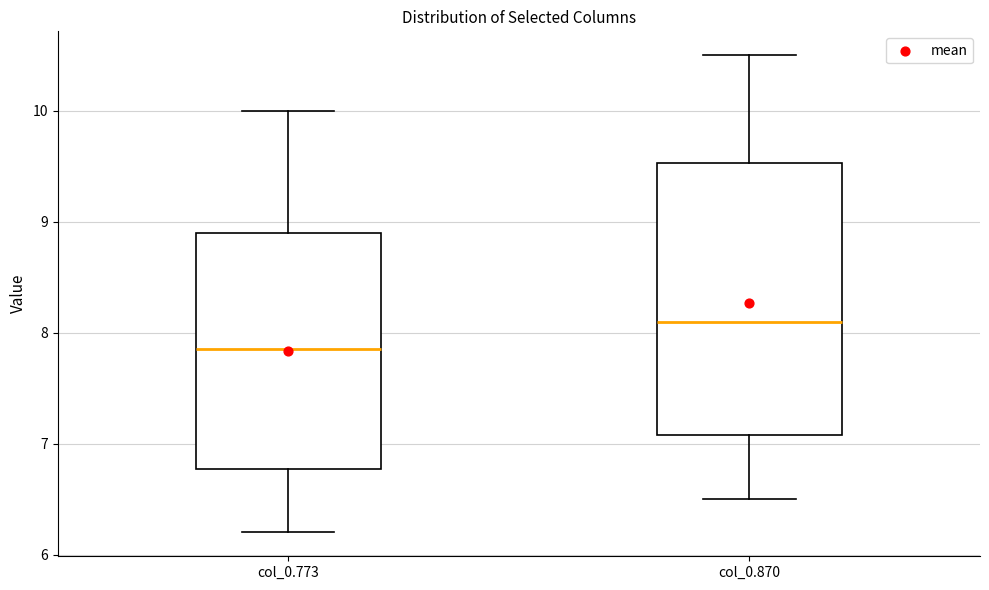

Which box has the lowest median line?

col_0.773